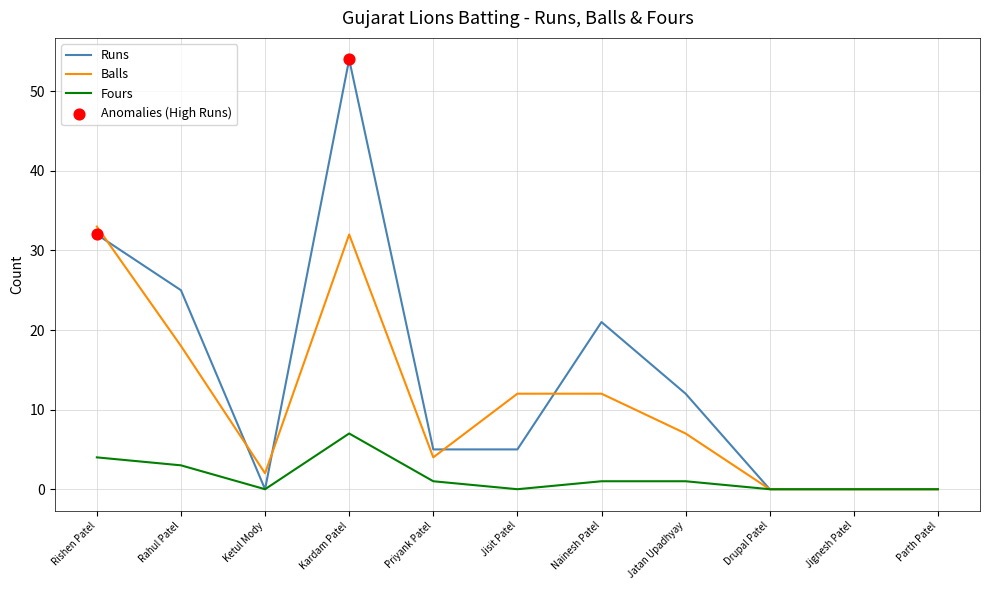

Which series changed the most between Rahul Patel and Jignesh Patel?

Runs